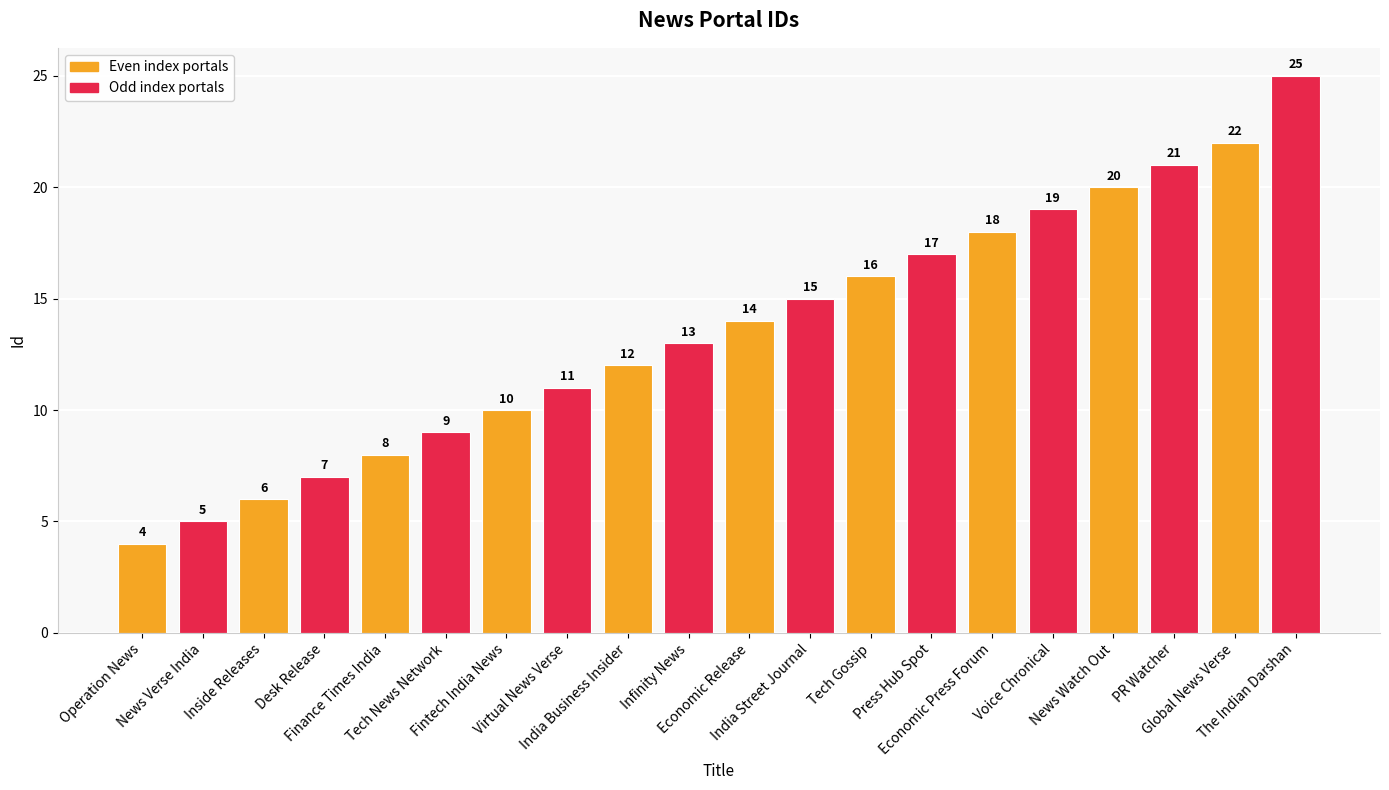

Approximately how many times larger is the value at Desk Release compared to Voice Chronical?

0.4